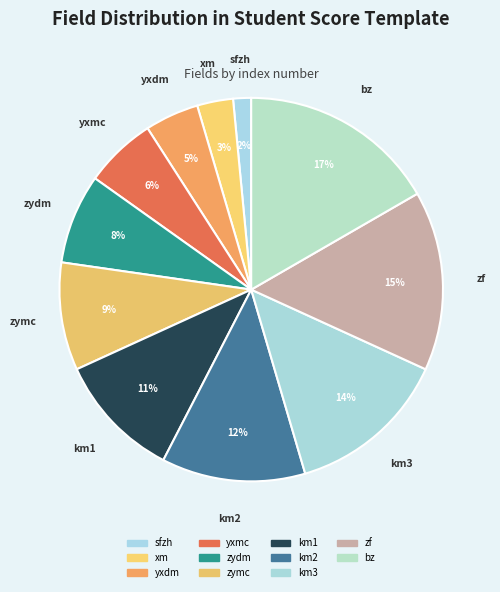

Which has a higher value, zf or sfzh?

zf